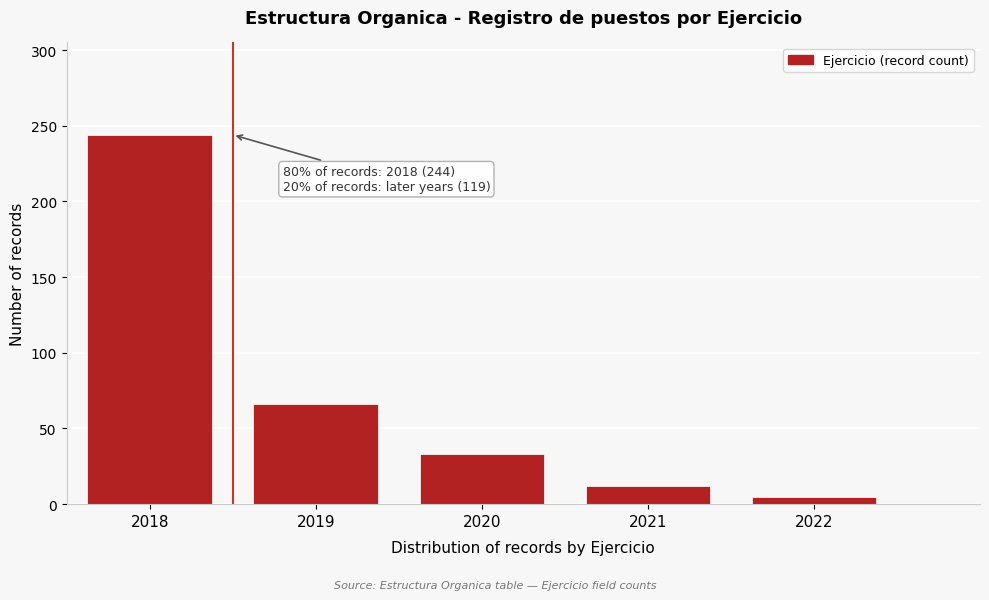

Reading left to right, what are all the values shown in this chart?

244	66	33	12	5